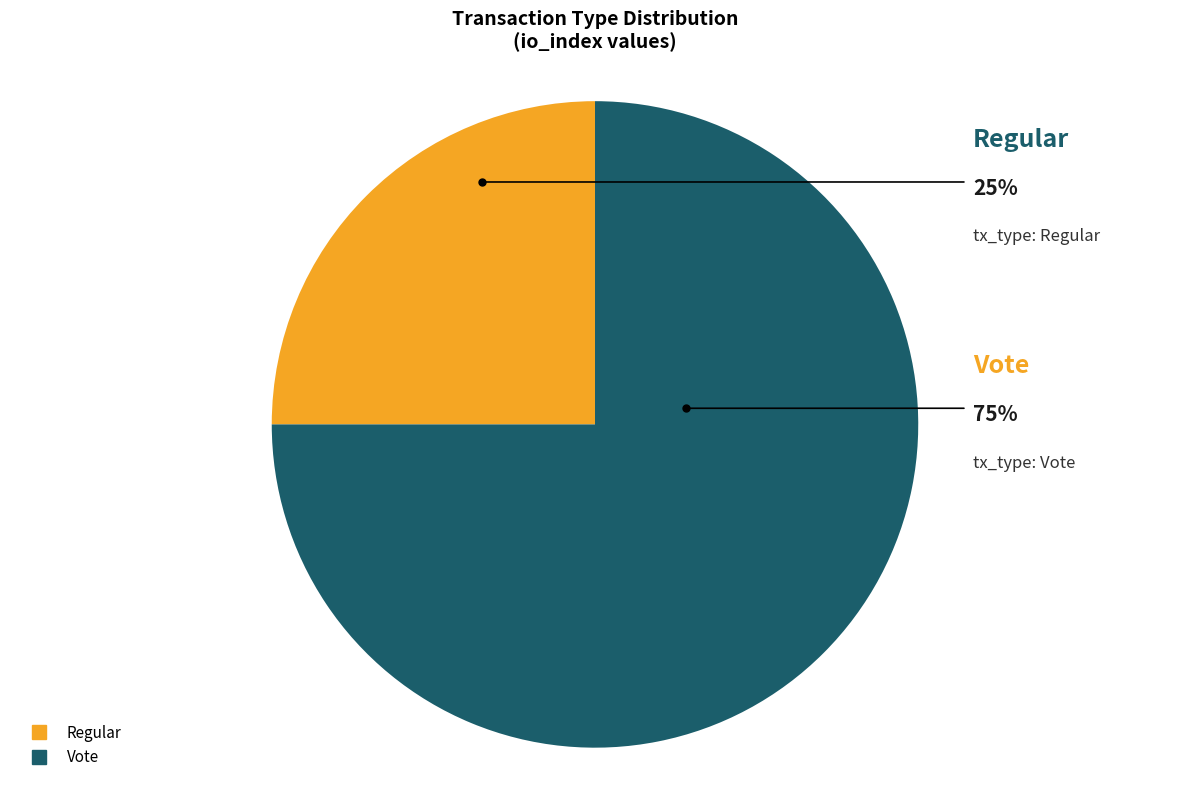

What percentage is the Vote slice, to the nearest percent?

75%